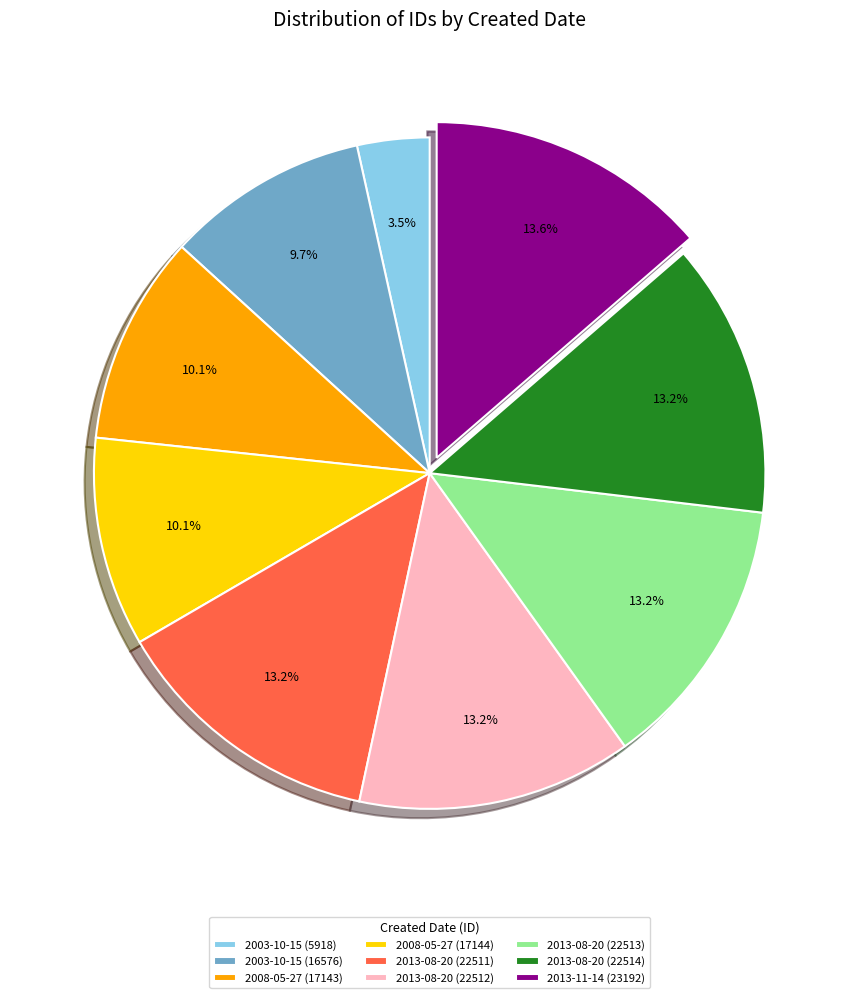

What portion of the pie excludes 2013-08-20 (22513)?

86.8%